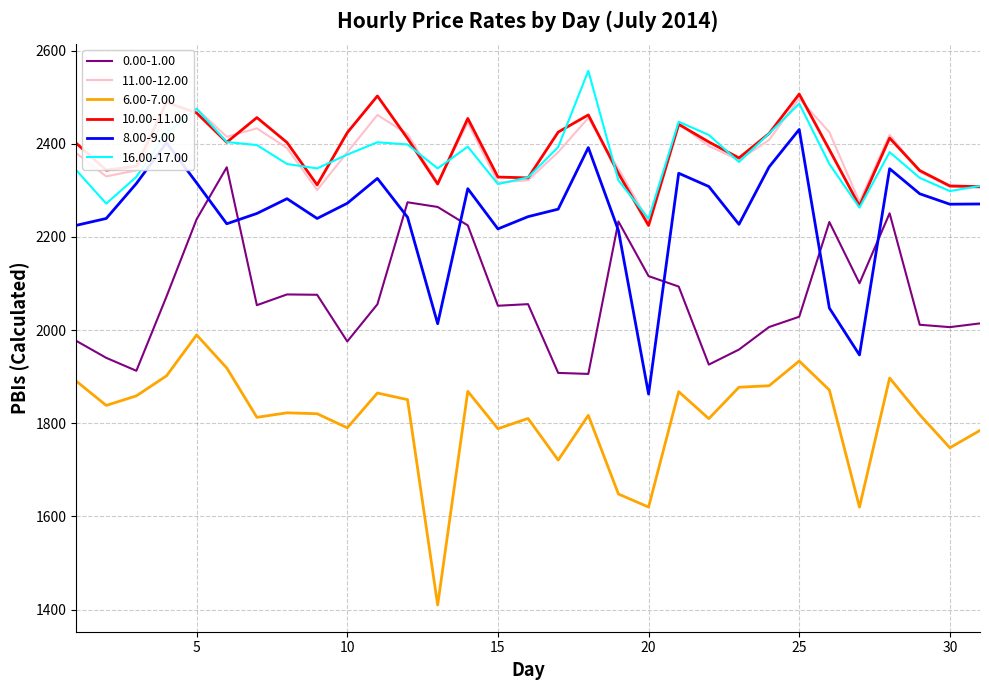

What is the minimum value for 10.00-11.00?

2224.4